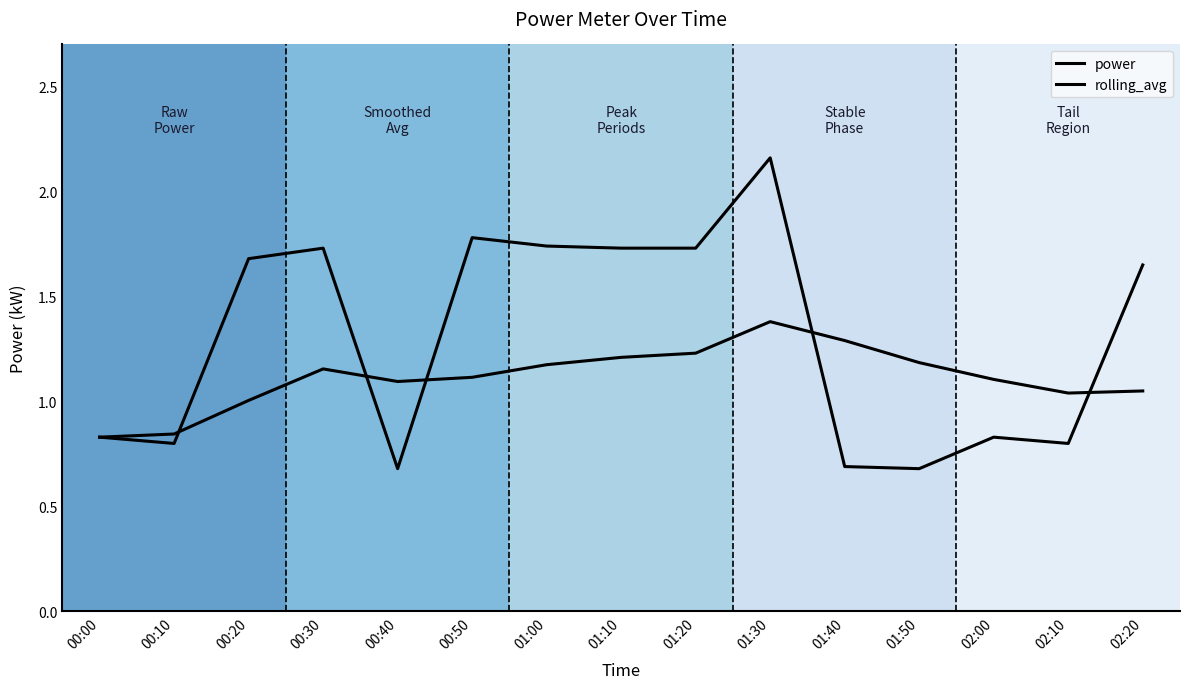

How many times do power and rolling_avg cross each other?

5